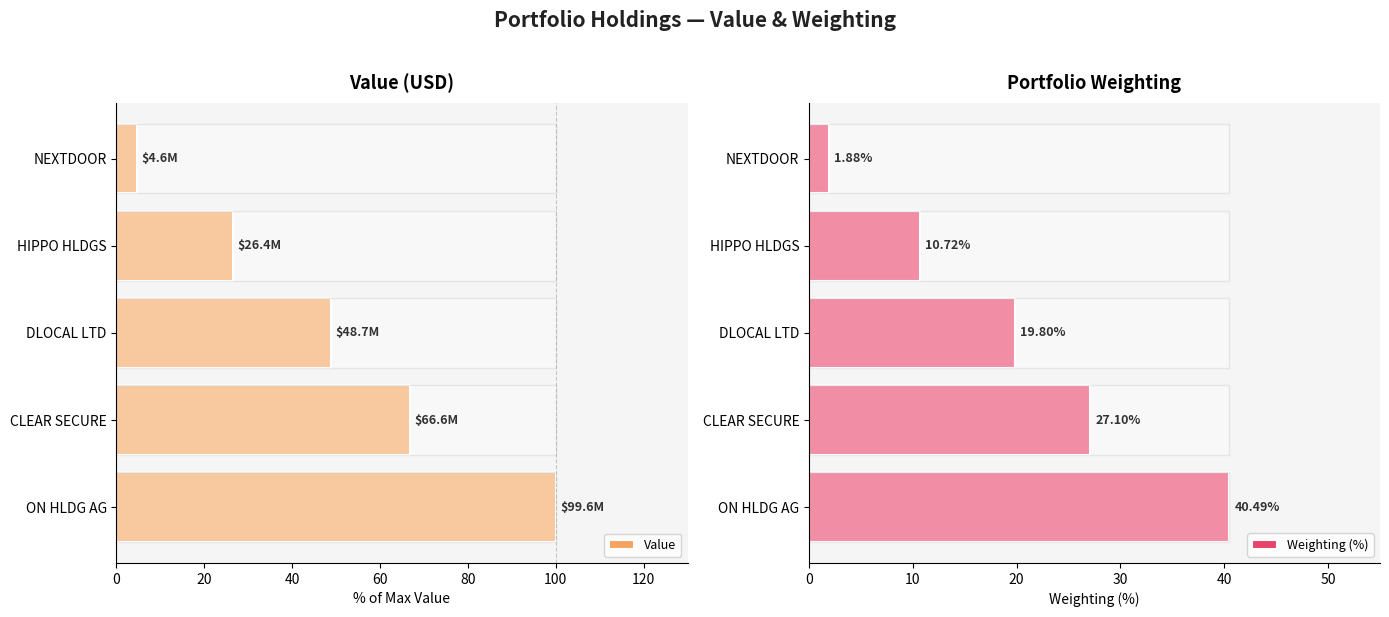

Reading left to right, what are all the values shown in this chart?

Value: 100.0	66.9	48.9	26.5	4.6
Weighting (%): 40.5	27.1	19.8	10.7	1.9